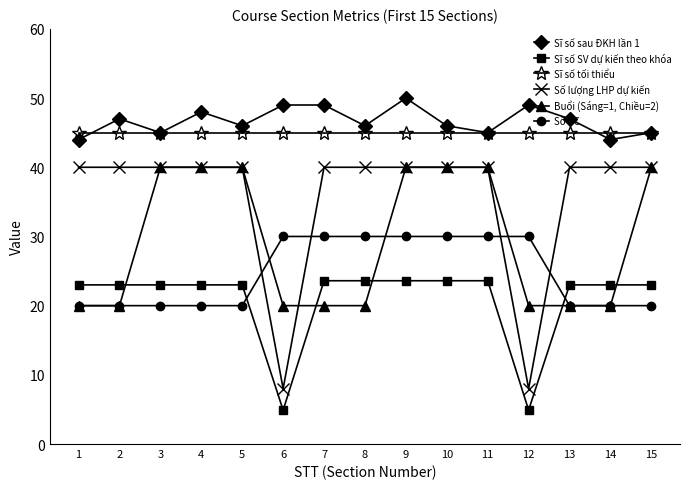

True or false: Sĩ số SV dự kiến theo khóa and Sĩ số sau ĐKH lần 1 intersect in this chart.

False